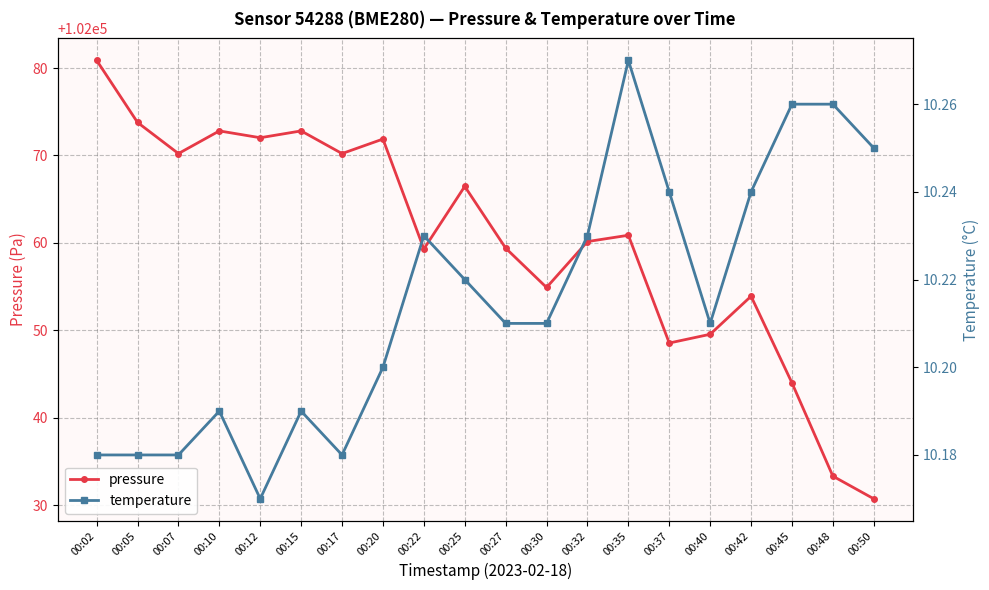

Reading right to left, list all the values displayed in this chart.

pressure: 102030.8	102033.3	102044.0	102053.9	102049.6	102048.6	102060.9	102060.2	102054.9	102059.4	102066.5	102059.3	102071.9	102070.2	102072.8	102072.0	102072.8	102070.2	102073.8	102080.9
temperature: 10.2	10.3	10.3	10.2	10.2	10.2	10.3	10.2	10.2	10.2	10.2	10.2	10.2	10.2	10.2	10.2	10.2	10.2	10.2	10.2